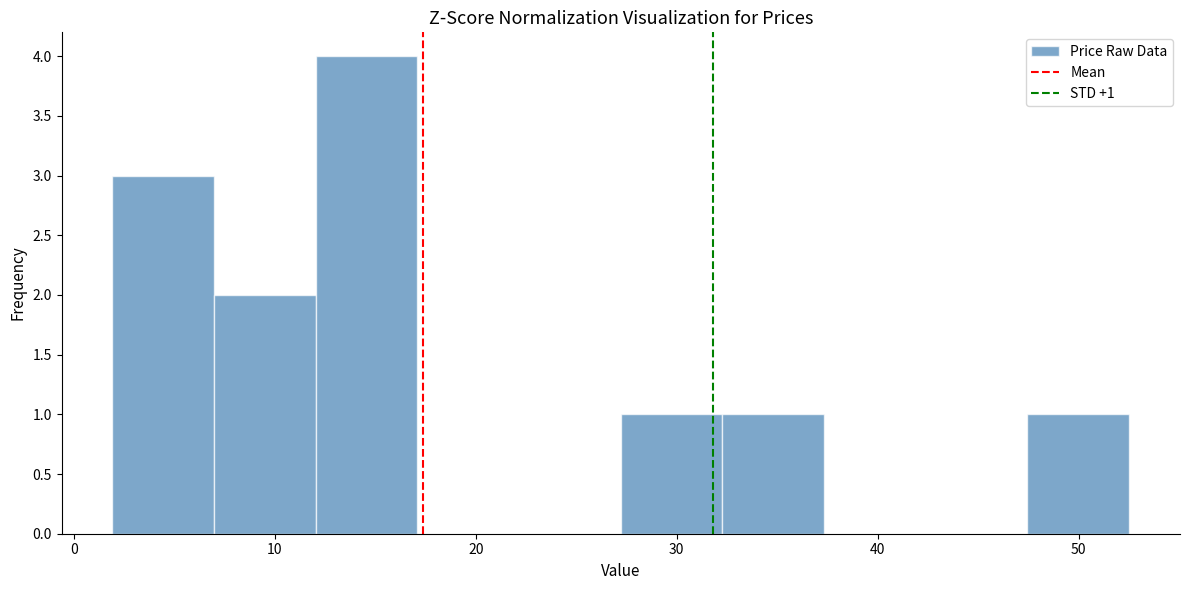

Over which range of the x-axis is the bar tallest?

12 to 17